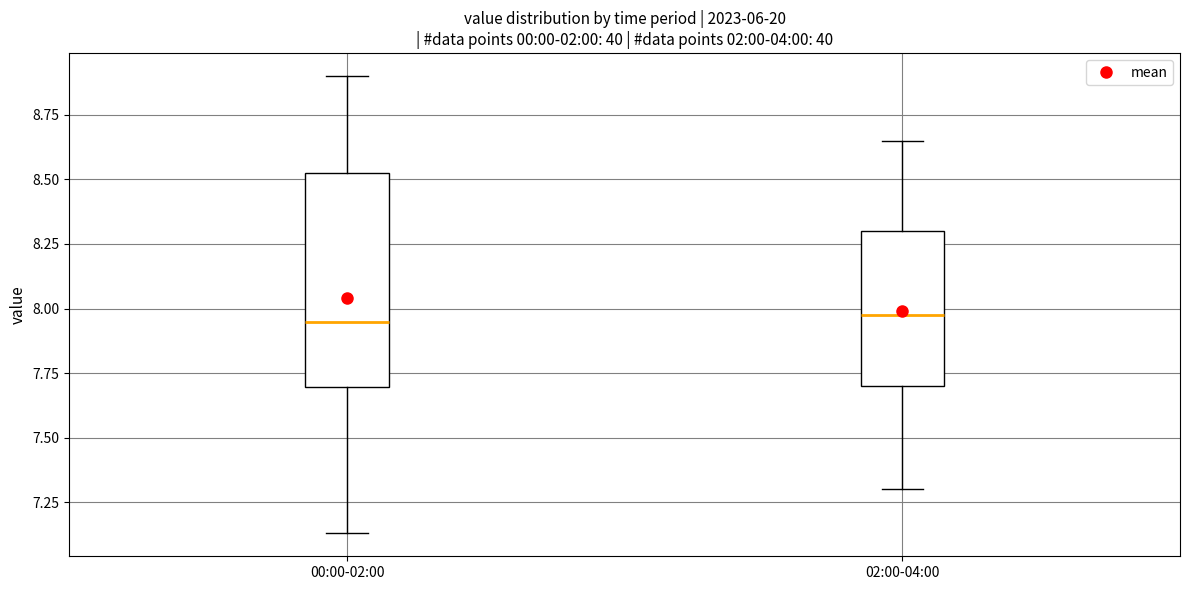

Reading left to right, transcribe this box plot: for each box, give where its median line is, the range the box spans, and where its two whiskers end, as read against the y-axis. The values are not printed on the chart, so give them approximately, as read against the axis.

00:00-02:00: median 7.95, box 7.70 to 8.55, whiskers 7.15 to 8.90
02:00-04:00: median 8.00, box 7.70 to 8.30, whiskers 7.30 to 8.65